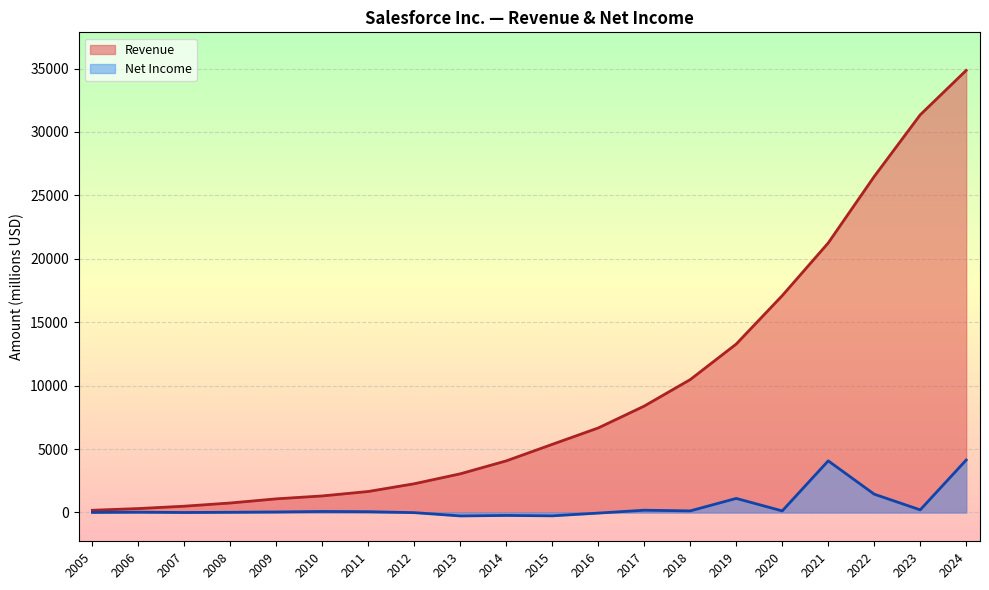

Which category has the highest value across all series?

2024